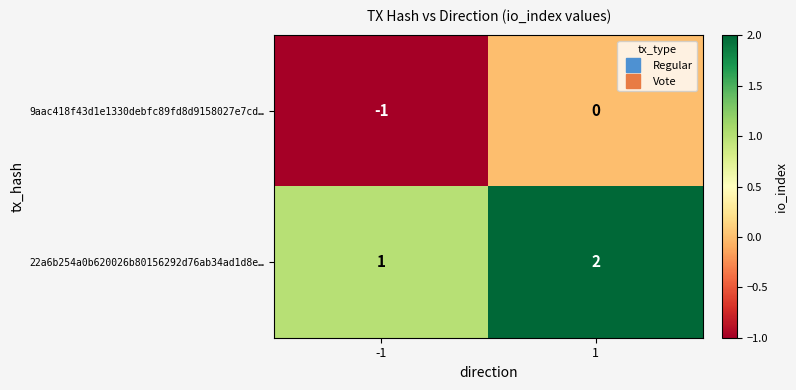

Rank the series by their maximum value, from highest to lowest.

22a6b254a0b620026b80156292d76ab34ad1d8e…, 9aac418f43d1e1330debfc89fd8d9158027e7cd…